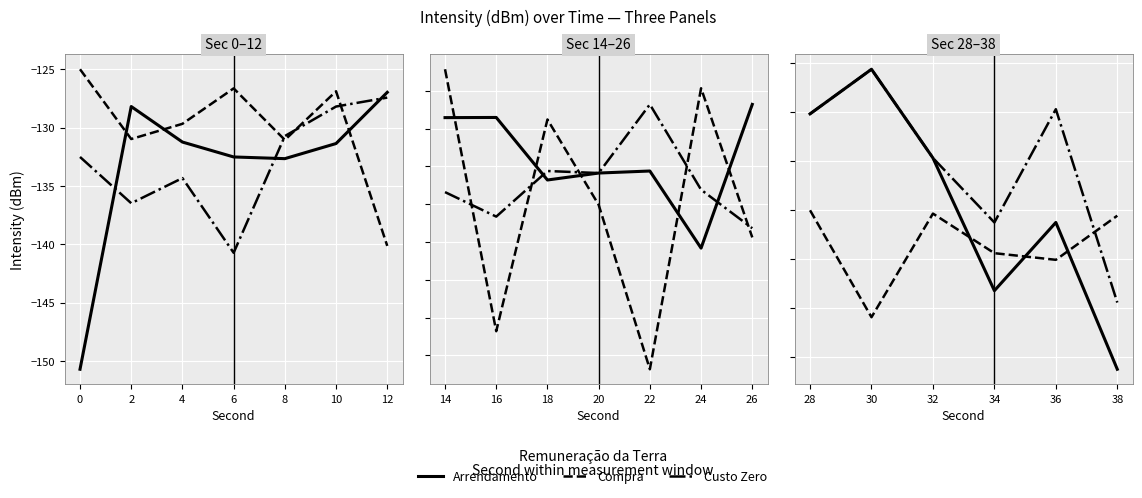

What are all the series names shown in the legend?

Arrendamento, Compra, Custo Zero